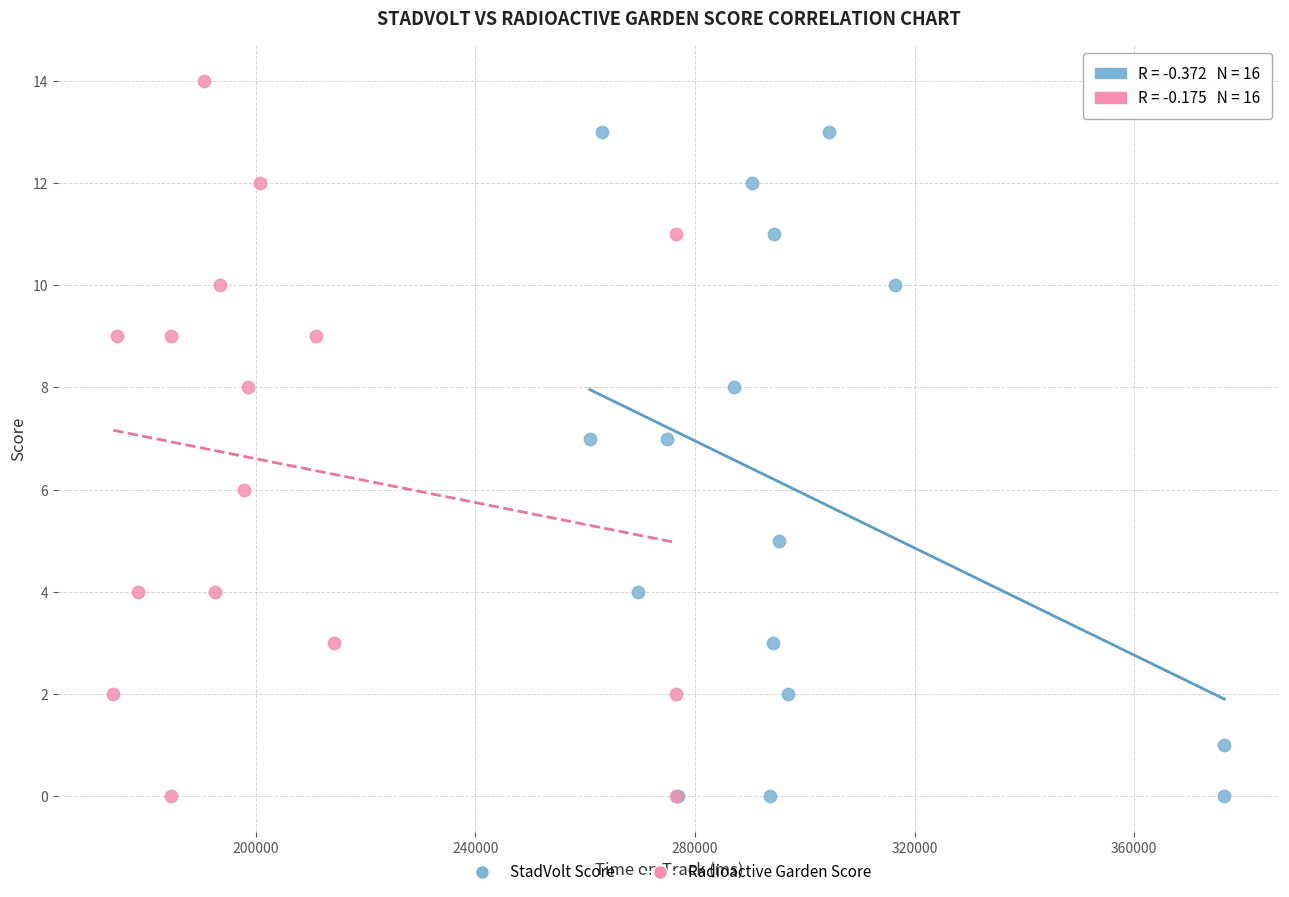

Which series reaches the maximum Y coordinate?

Radioactive Garden Score